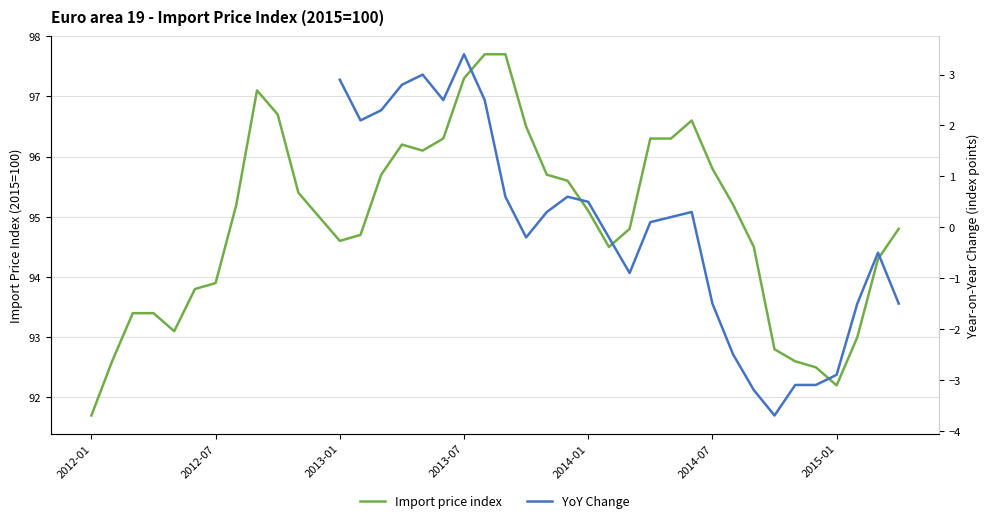

How many points are higher than both their immediate neighbors (excluding endpoints)?

3